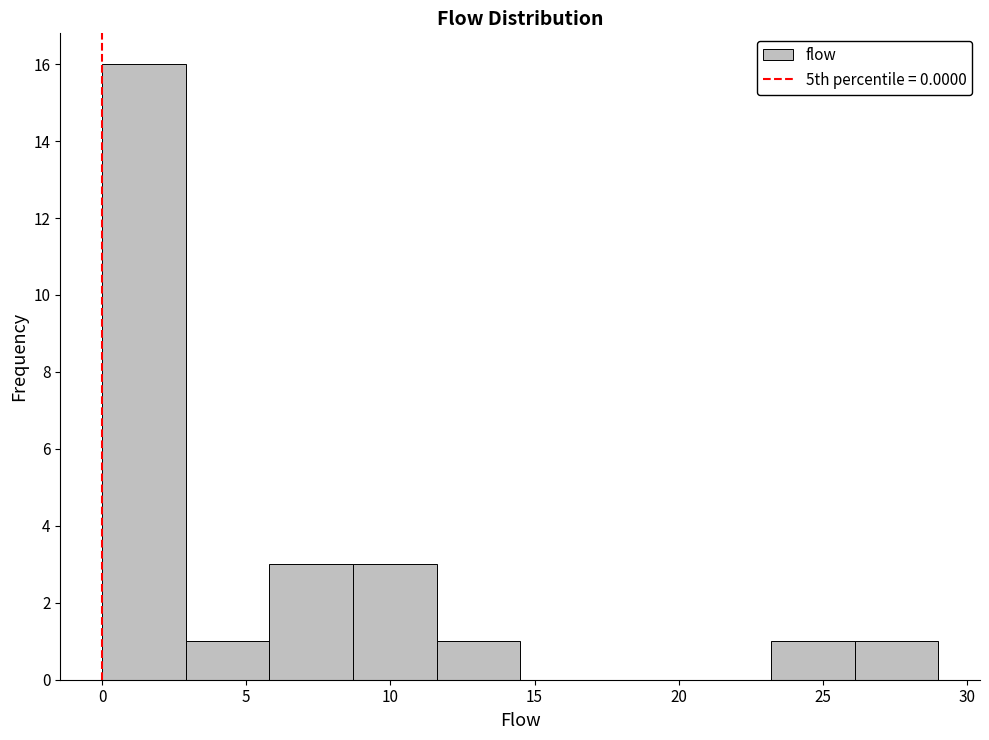

Reading left to right, list every bar in this chart as the range it spans on the x-axis followed by its height. Neither the bar edges nor the heights are printed on the chart, so give them approximately, as read against the axes.

0.0 to 2.9: 16
2.9 to 5.8: 1
5.8 to 8.7: 3
8.7 to 11.6: 3
11.6 to 14.5: 1
14.5 to 17.4: 0
17.4 to 20.3: 0
20.3 to 23.2: 0
23.2 to 26.1: 1
26.1 to 29.0: 1